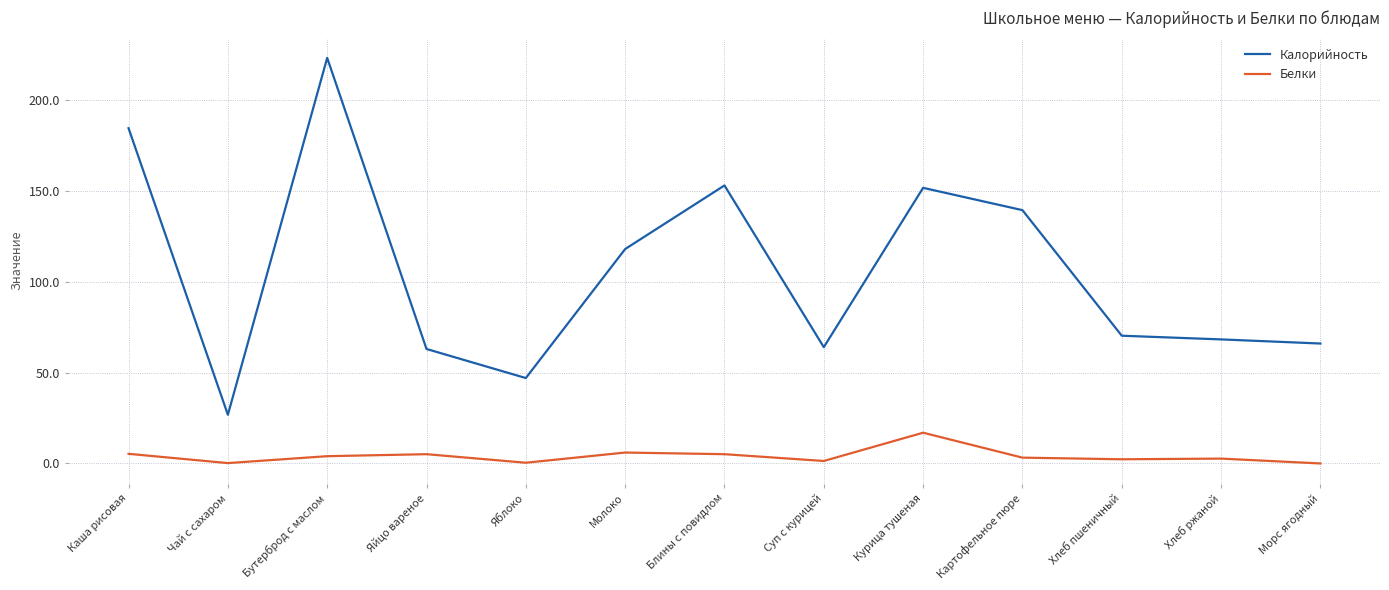

The value of Белки at Бутерброд с маслом is 4.0. True or false?

True